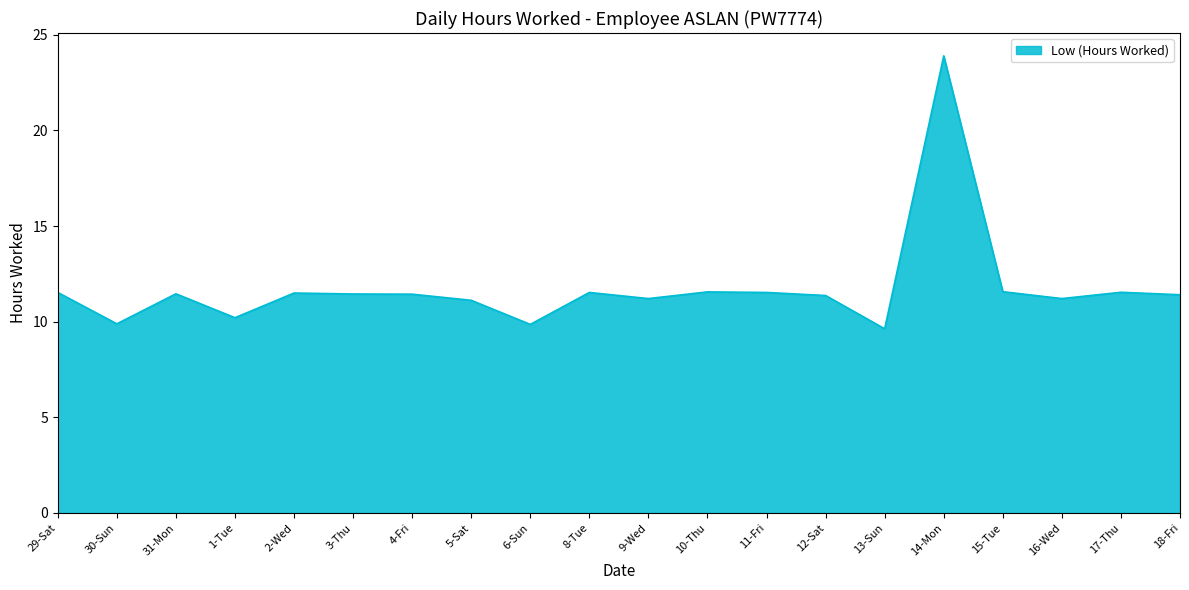

The value at 15-Tue is 5.3. True or false?

False